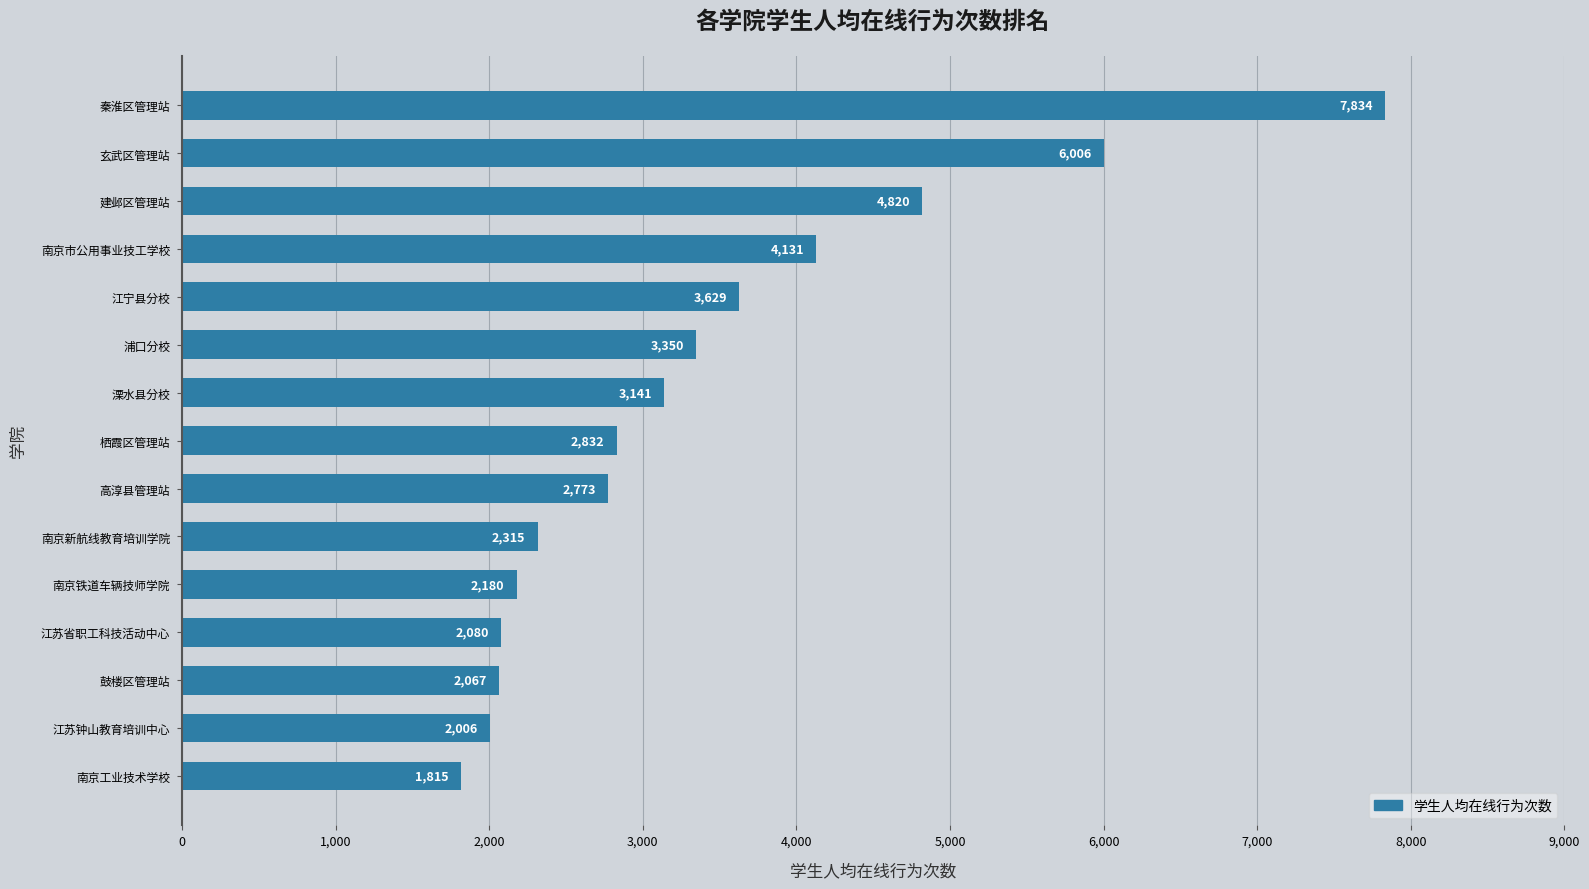

At which label is the value closest to 4824?

建邺区管理站